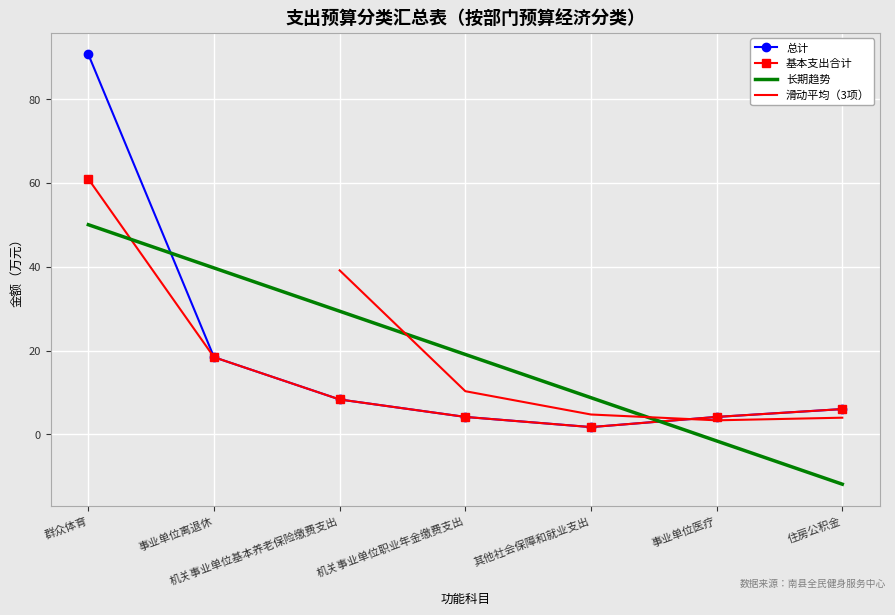

Is the value of 总计 at 事业单位离退休 greater than the value of 基本支出合计 at 机关事业单位基本养老保险缴费支出?

Yes